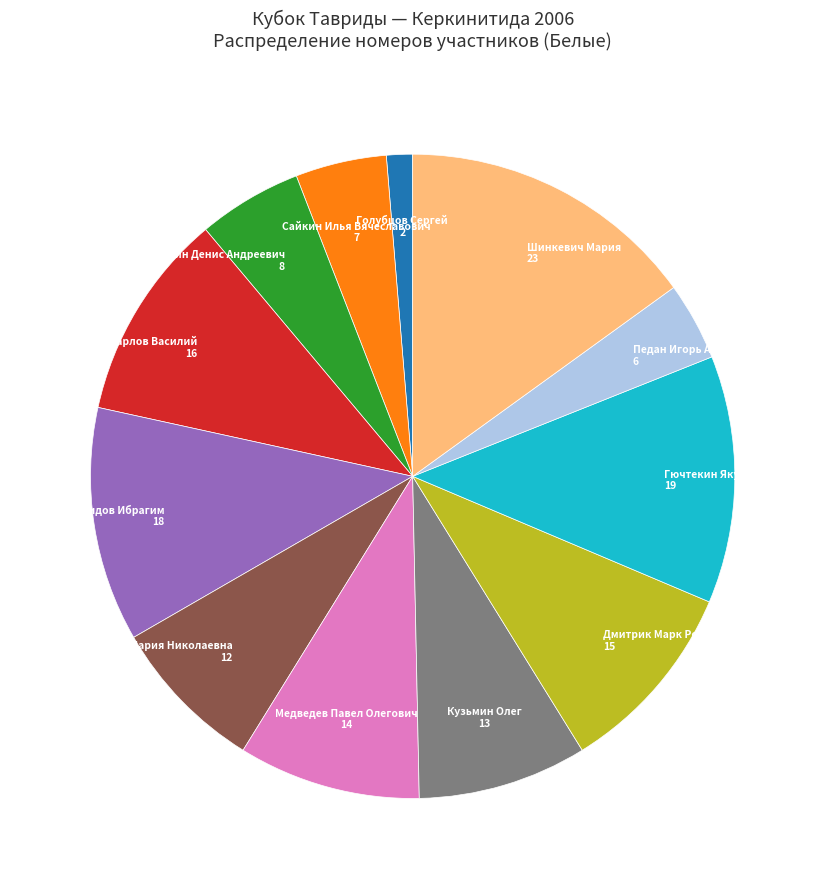

Is there a majority slice in this chart?

No